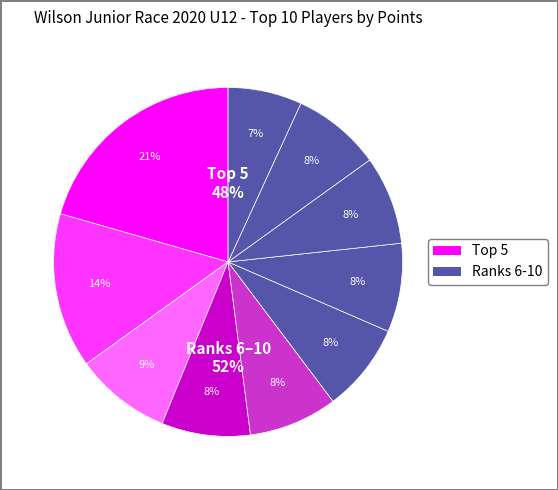

To the nearest percent, what is the difference between the largest and smallest slice percentages?

14%